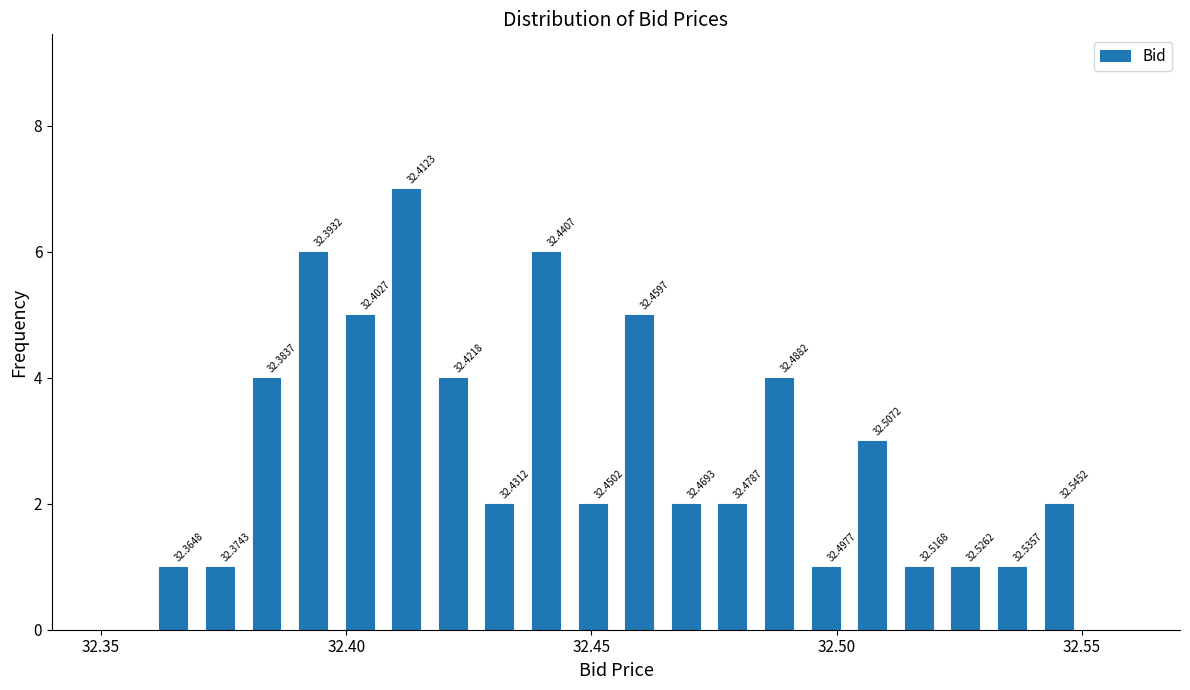

Read against the x-axis, roughly where is the centre of the tallest bar?

32.410